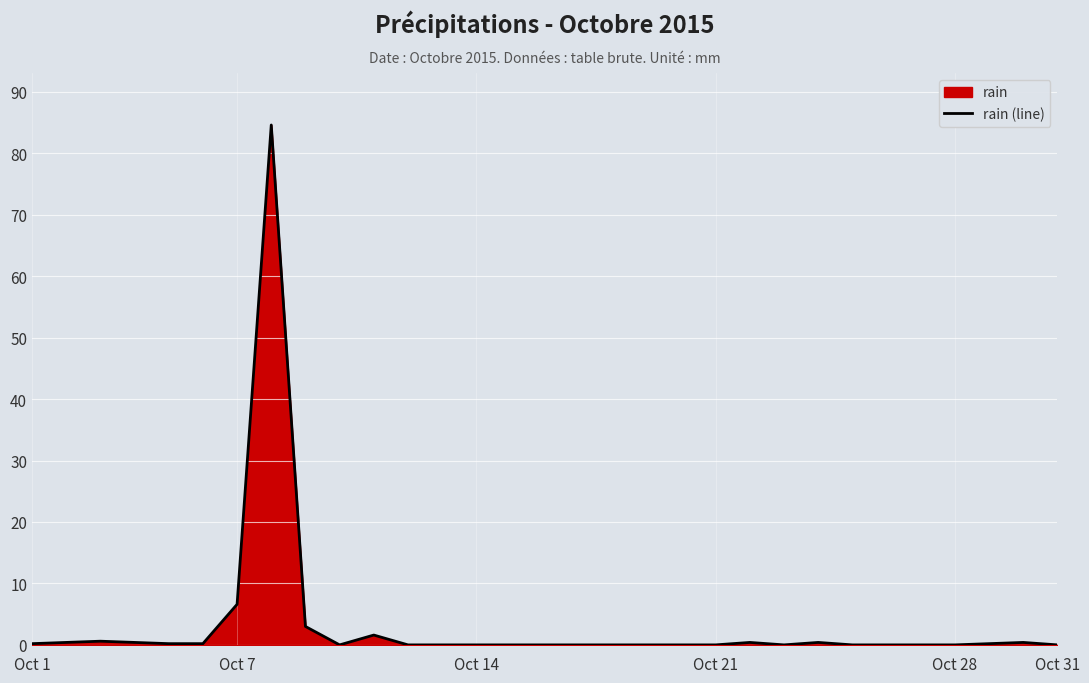

Where is the data nearest to the value 42?

Oct 7